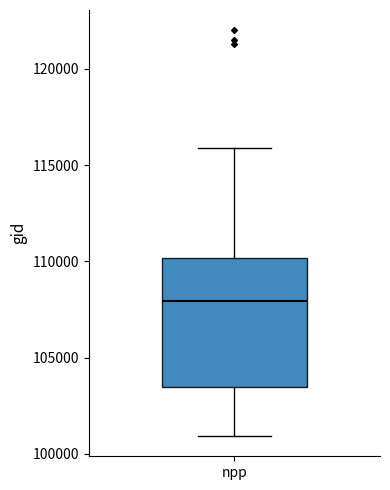

Transcribe this box plot: give where the median line is, the range the box spans, and where the two whiskers end, as read against the y-axis. The values are not printed on the chart, so give them approximately, as read against the axis.

median 108000, box 103500 to 110000, whiskers 101000 to 116000